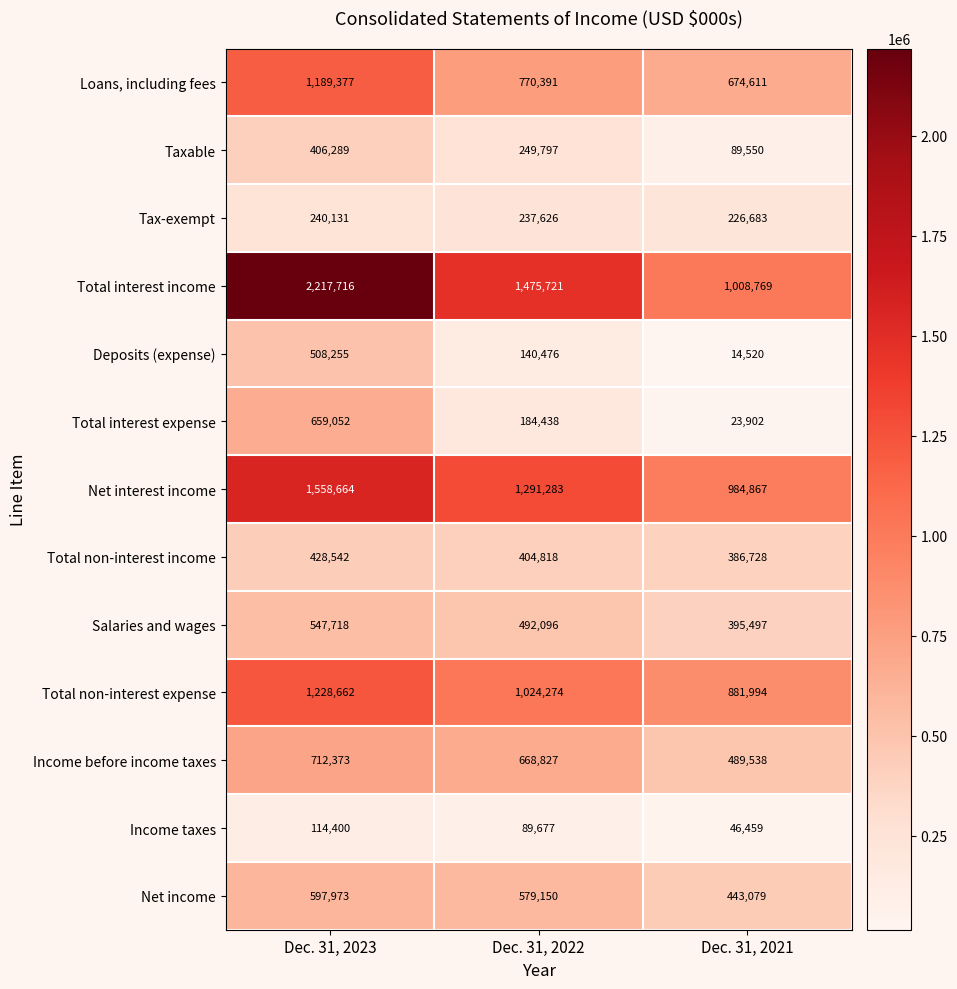

What is the sum of the Total interest expense values at Dec. 31, 2022 and Dec. 31, 2023?

843490